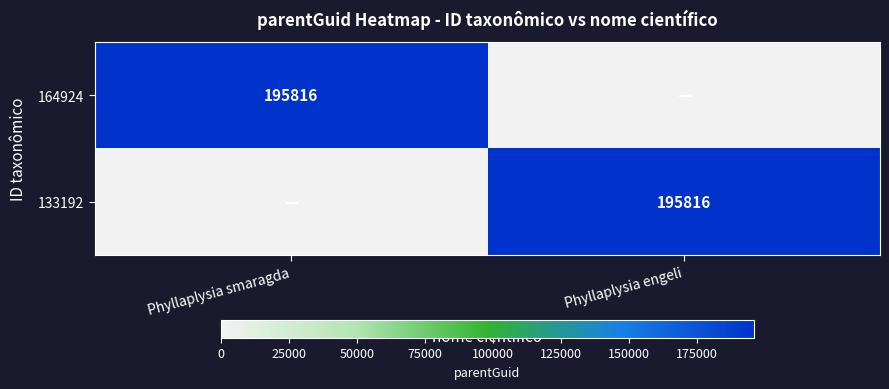

True or false: 133192 has a value of 52169 at Phyllaplysia engeli.

False